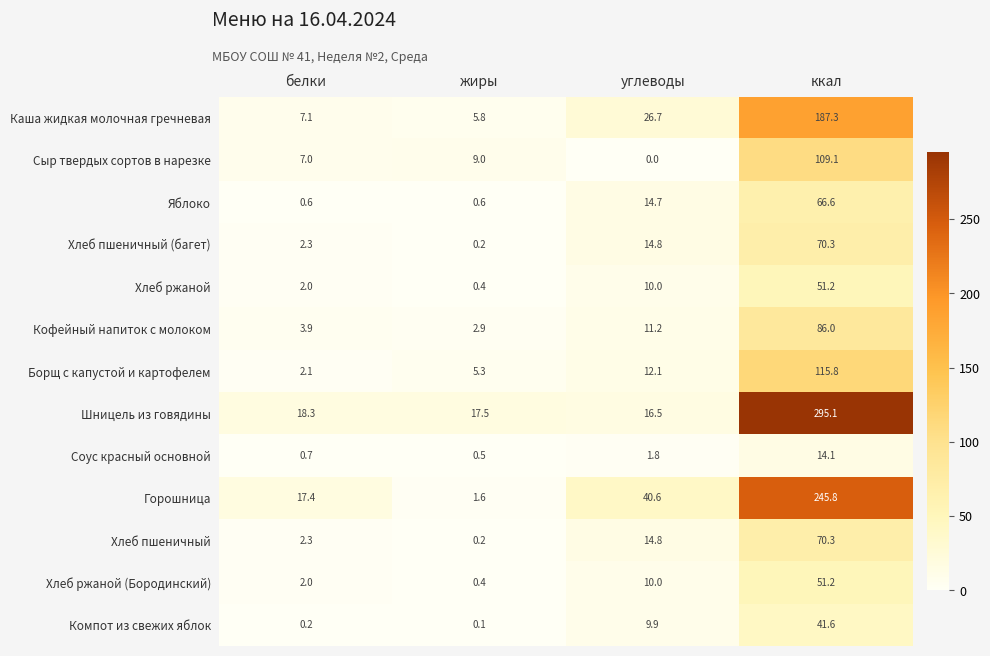

What is the sum of all Хлеб пшеничный (багет) values?

87.6